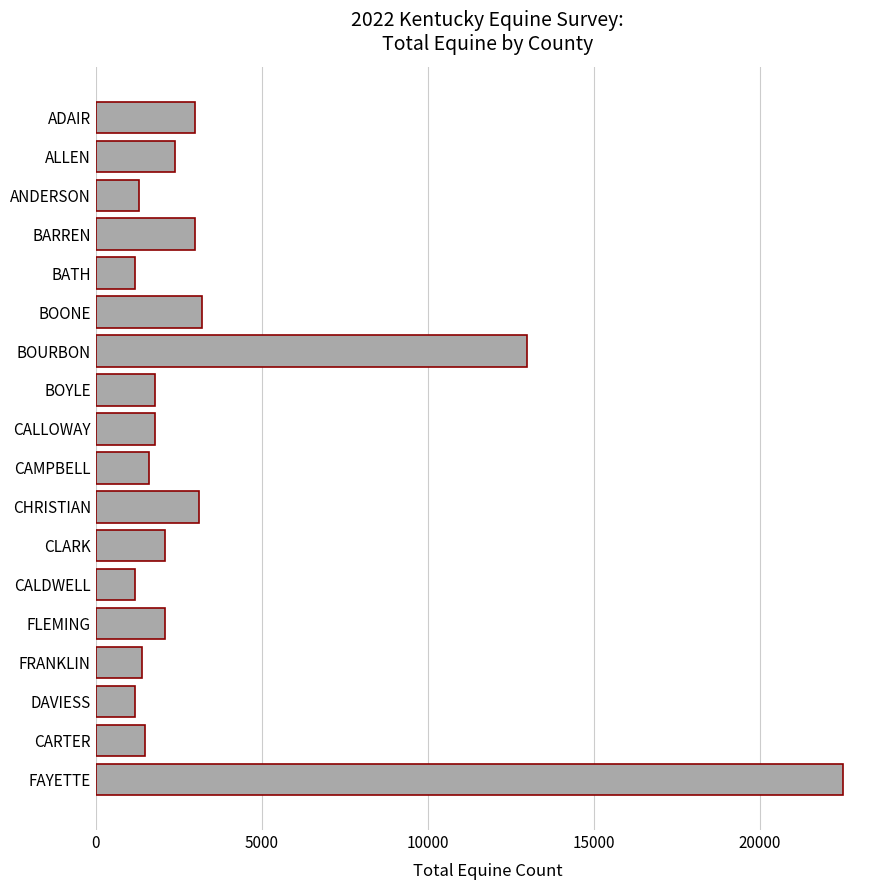

How many bars are there in total?

18